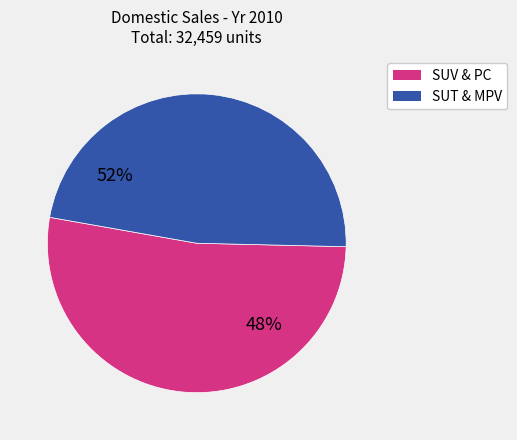

True or false: Rodius accounts for 15% of the total.

False